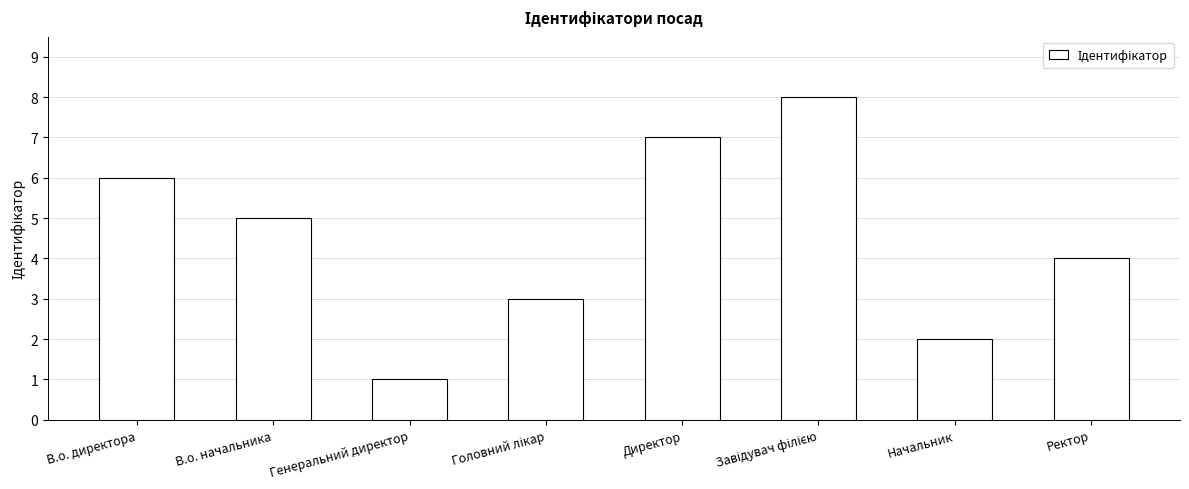

The chart shows a value of 5 at В.о. начальника. True or false?

True